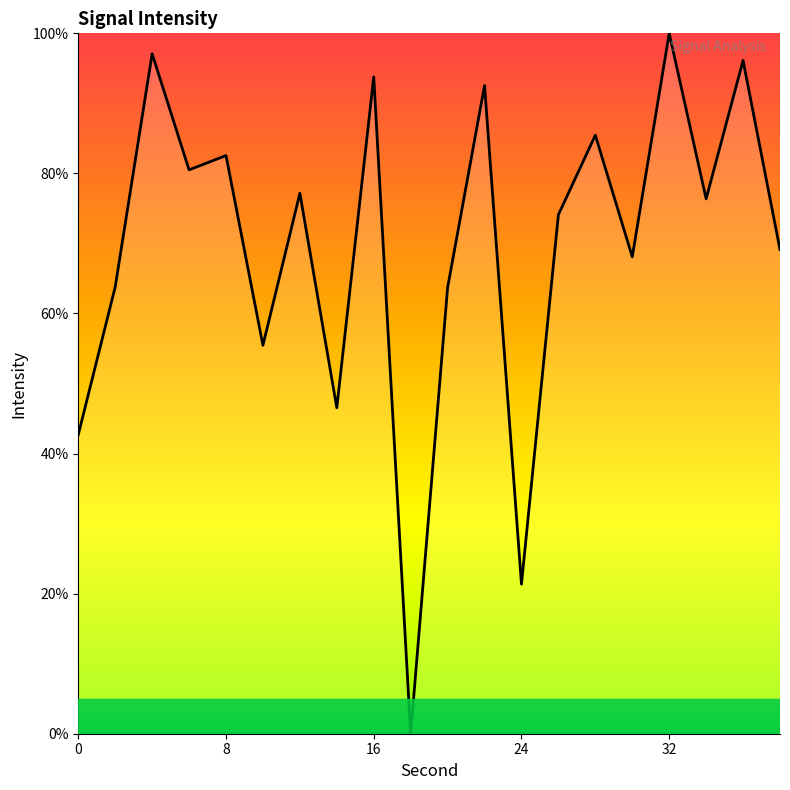

What is the maximum value shown in the chart?

100.0